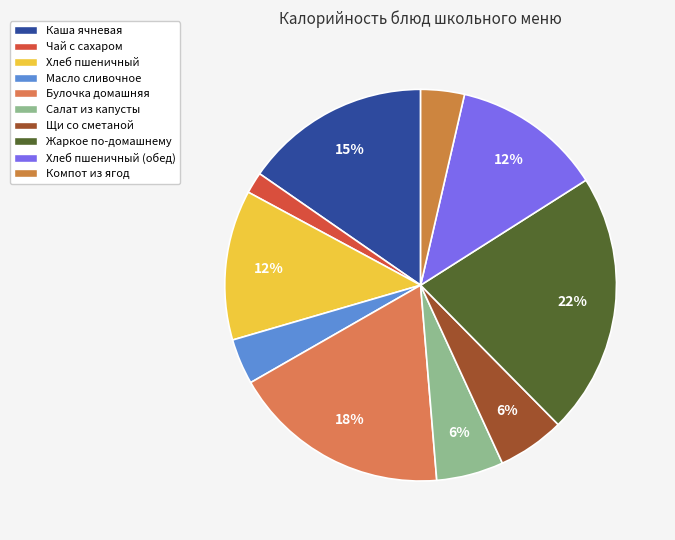

How many slices are in this pie chart?

10